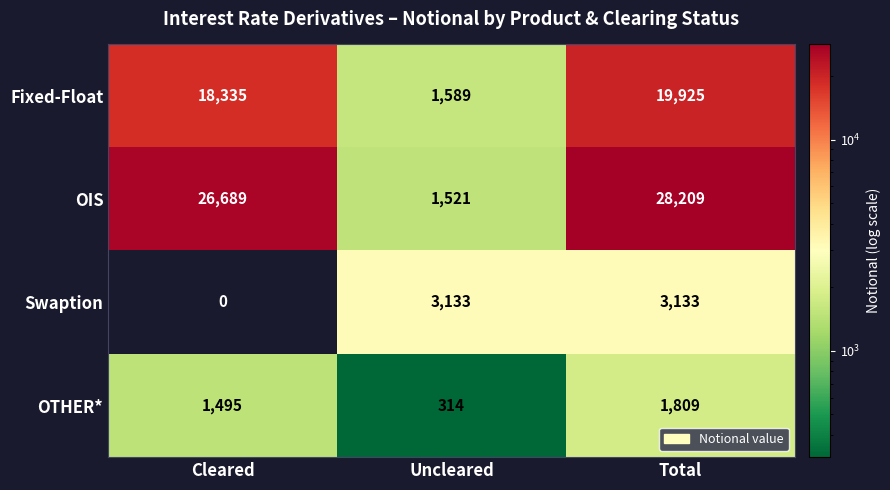

Reading left to right, transcribe all the data shown in this chart.

Fixed-Float: 18335	1589	19925
OIS: 26689	1521	28209
Swaption: 0	3133	3133
OTHER*: 1495	314	1809